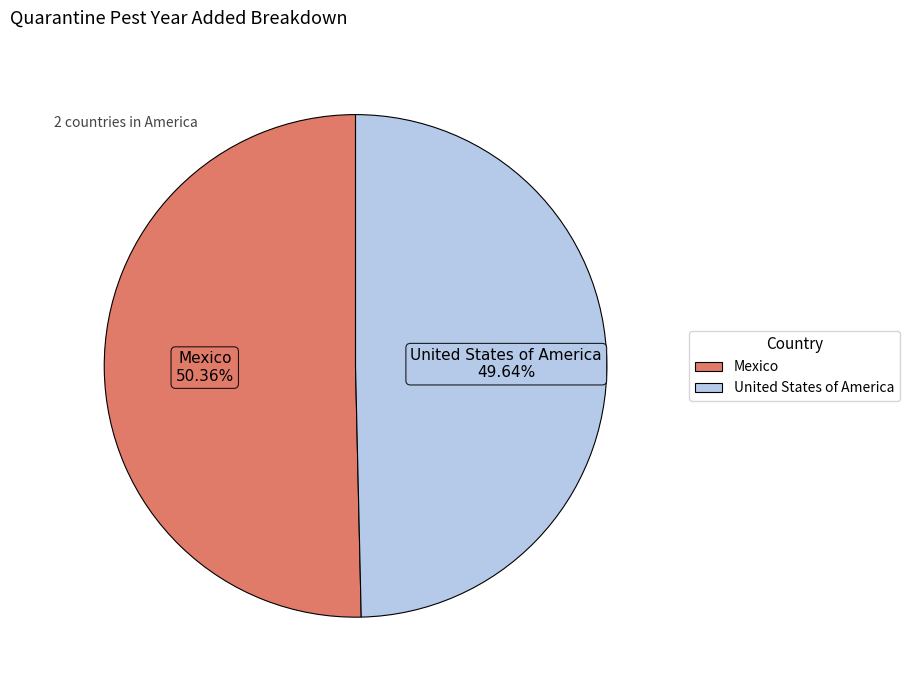

True or false: United States of America accounts for 50% of the total.

True